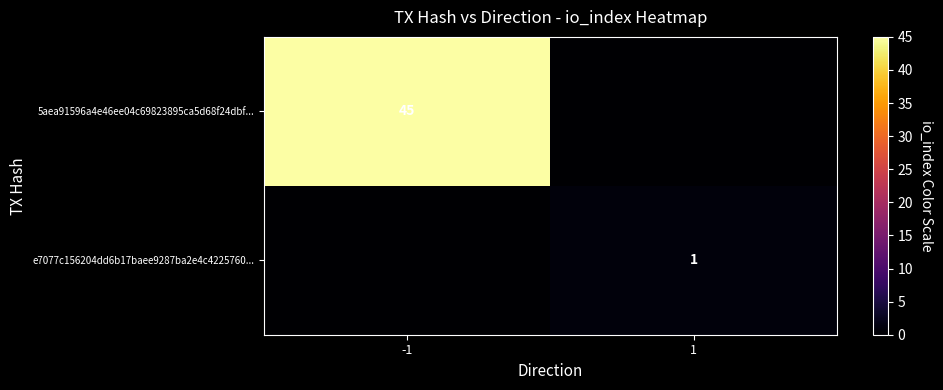

True or false: e7077c156204dd6b17baee9287ba2e4c4225760... has a value of 2 at 1.

False